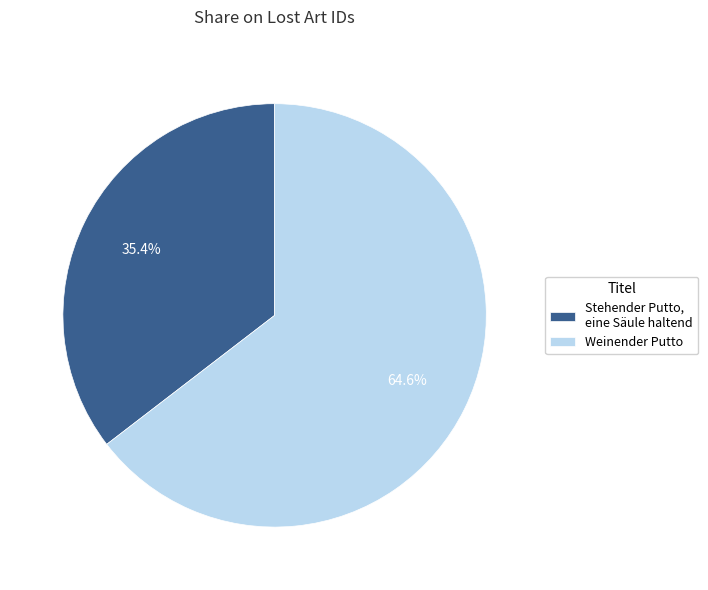

Which slice represents more than half of the pie?

Weinender Putto